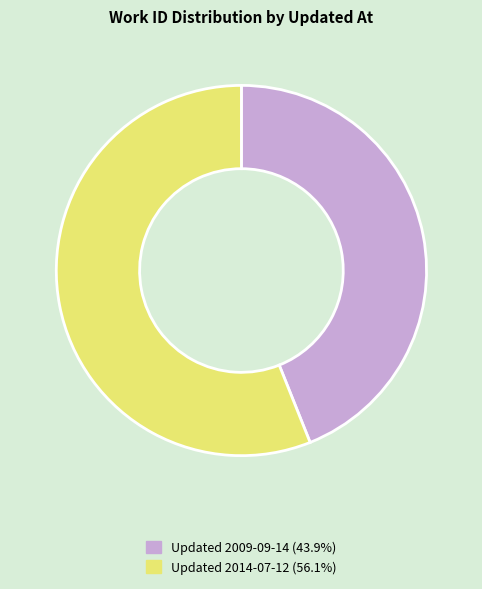

Is there any slice that represents more than half of the pie?

Yes